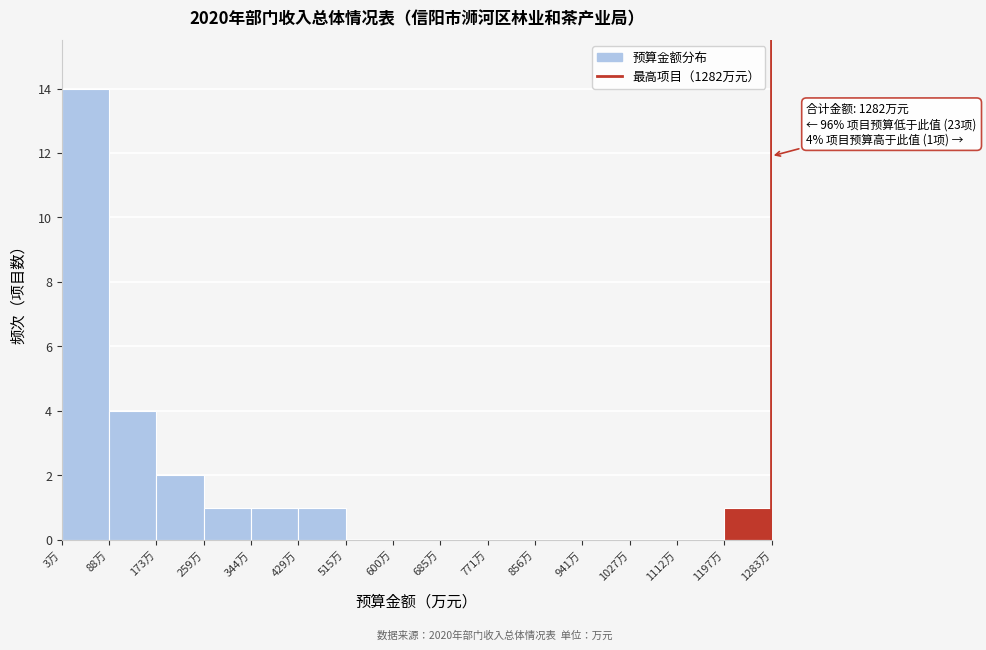

Over which range of the x-axis is the bar tallest?

0 to 90